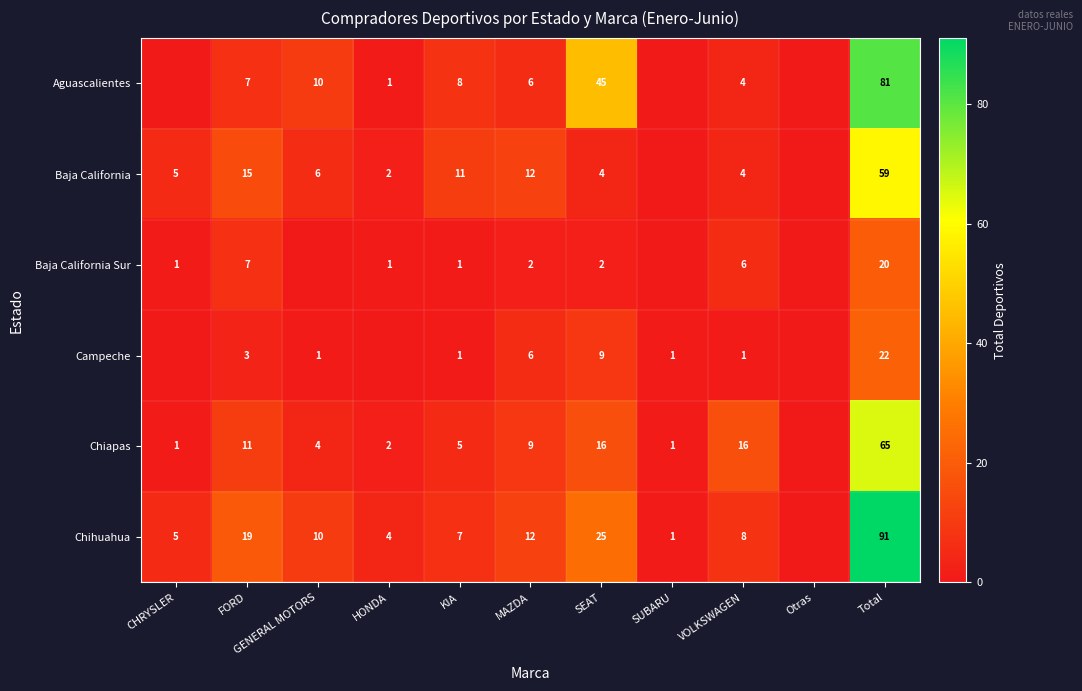

True or false: Chihuahua has a value of 156 at Total.

False